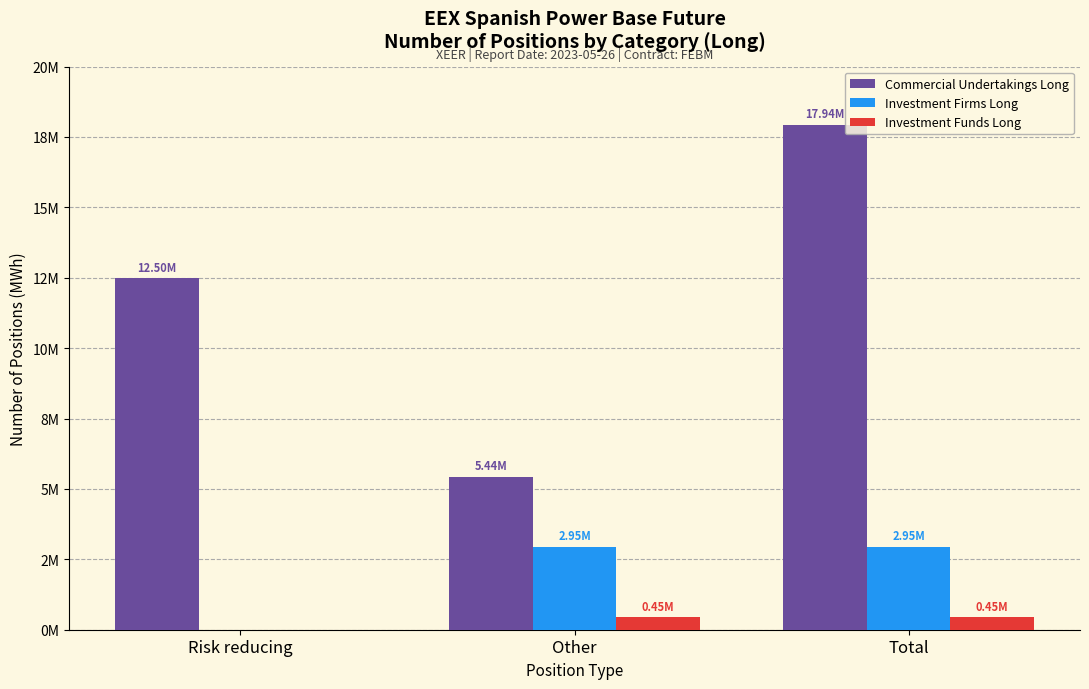

What is the spread (max minus min) of values at Total?

17493056